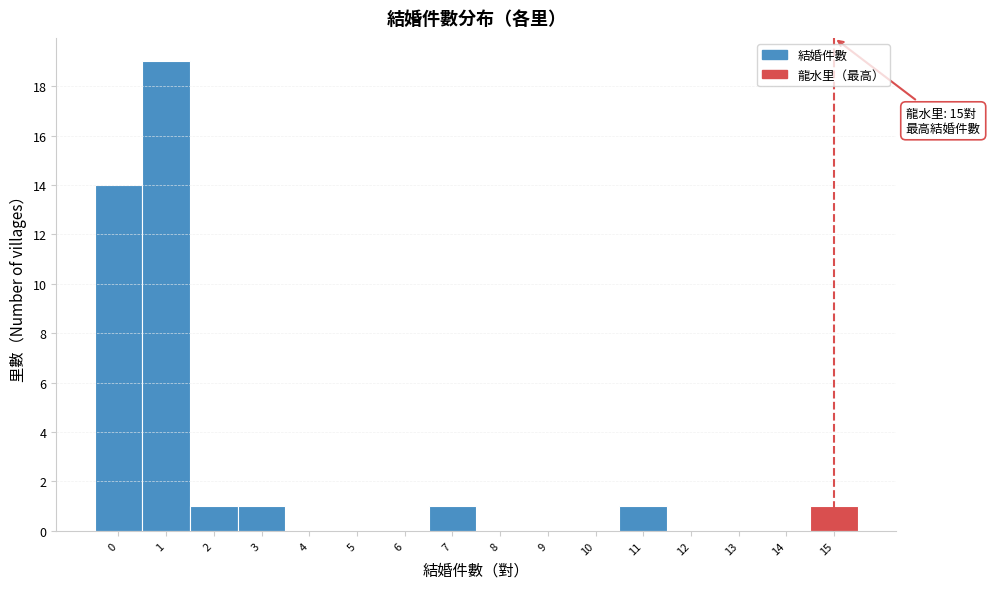

Over which range of the x-axis is the bar tallest?

0.5 to 1.5